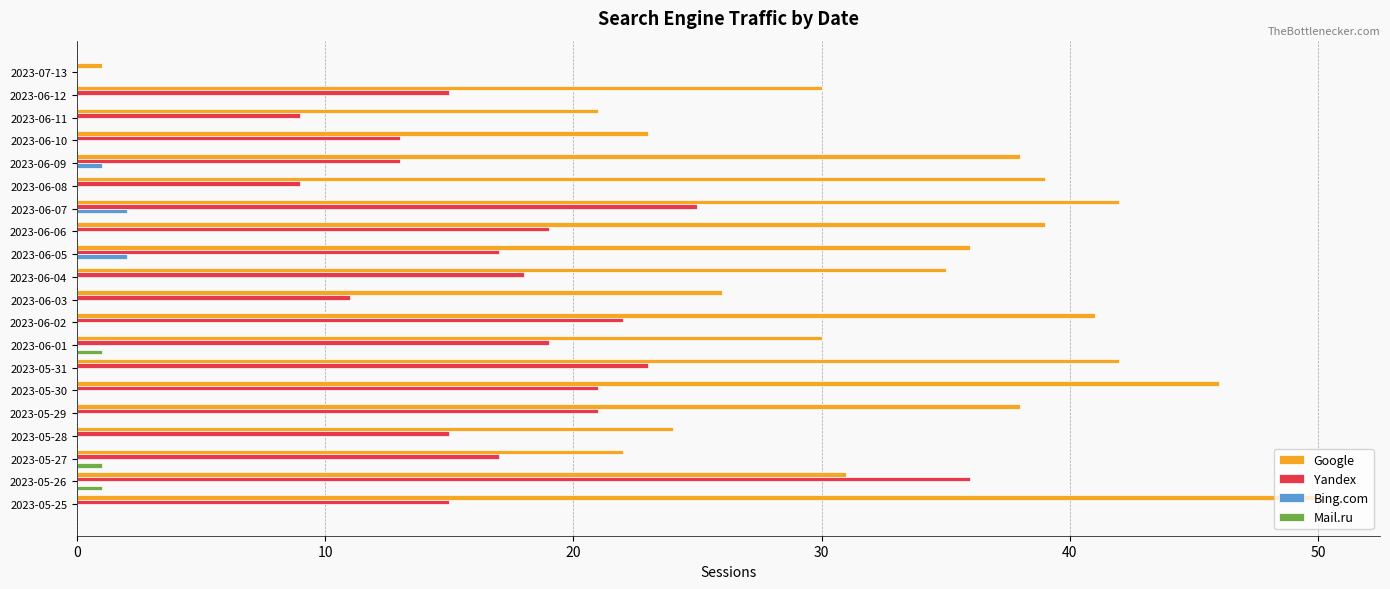

Which category has the highest value in the Google series?

2023-05-25